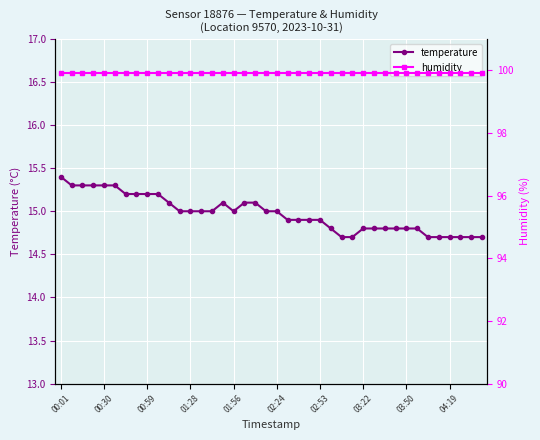

True or false: temperature has a value of 15.0 at 01:28.

True